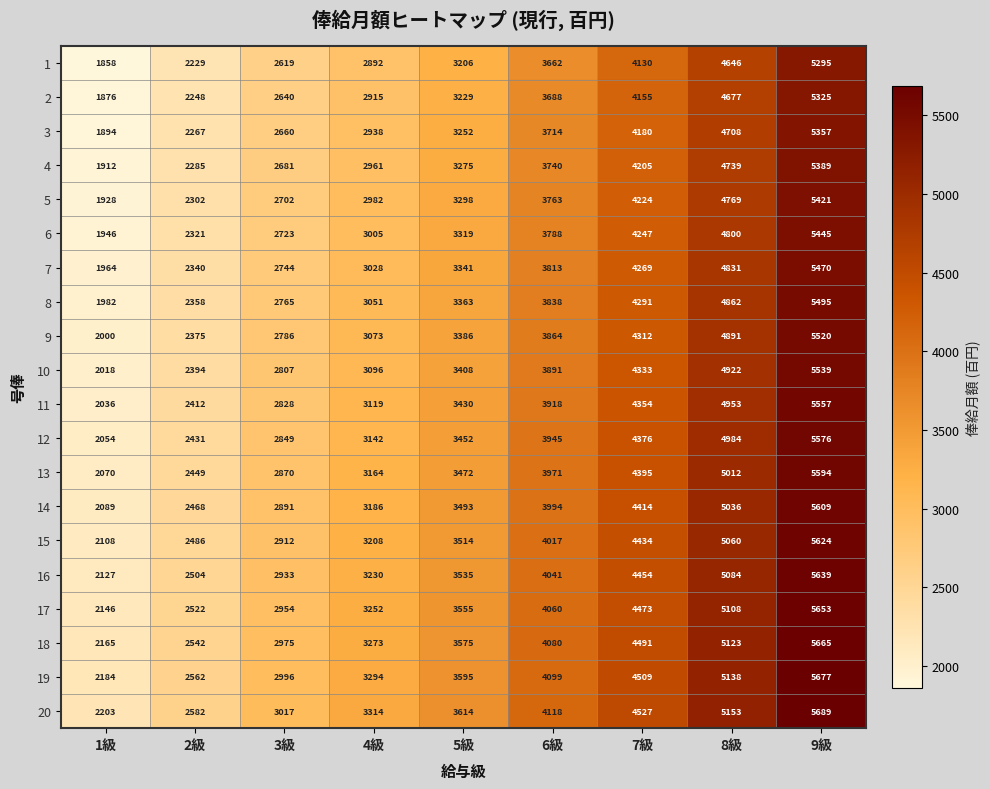

The 14 series shows 2089 at 1級. True or false?

True